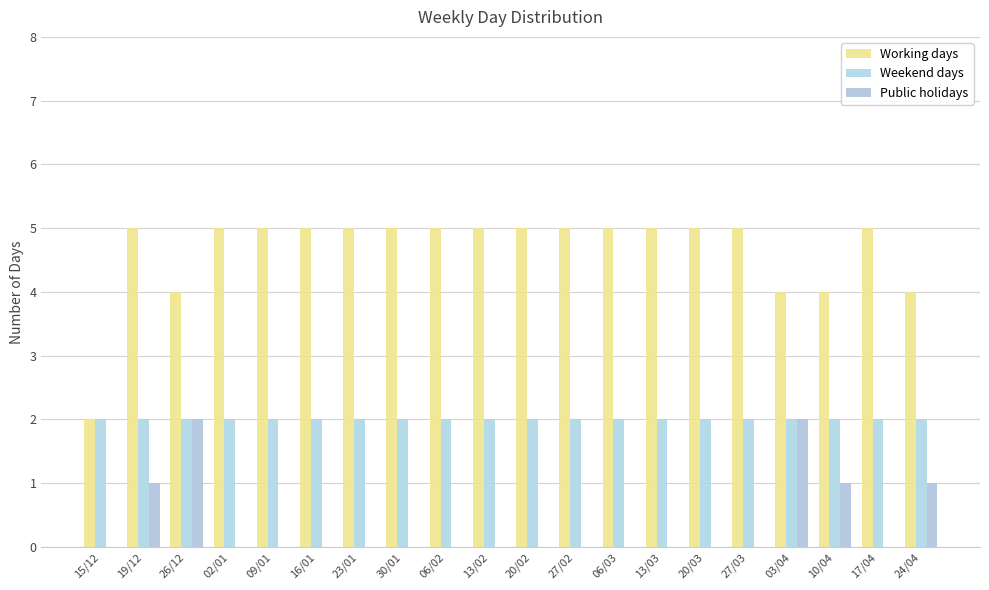

What is the label of the 16th bar from the right?

09/01